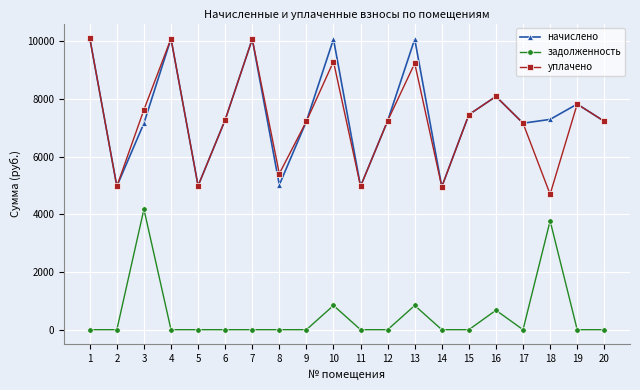

True or false: уплачено and задолженность cross at least once.

False